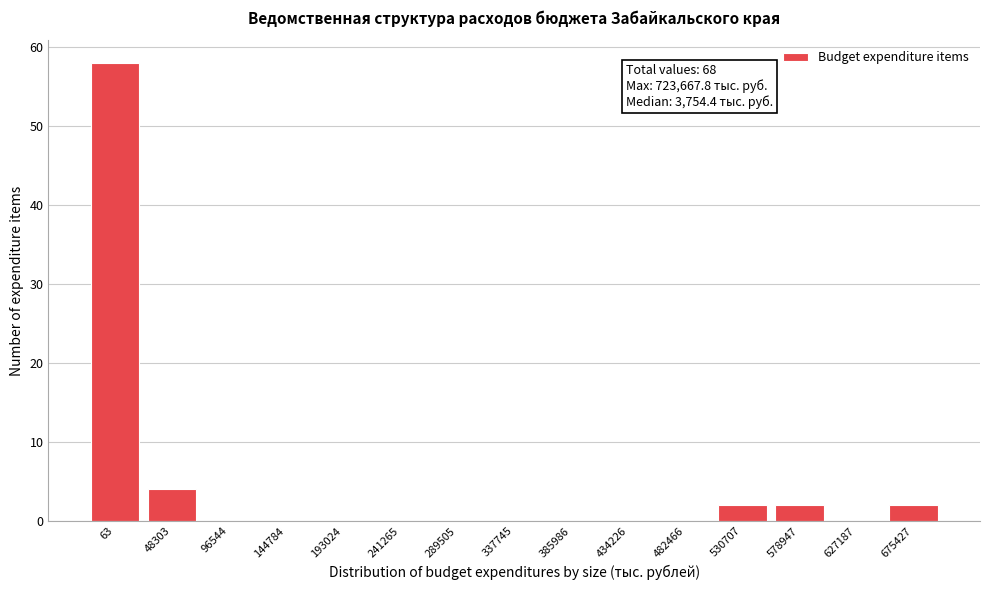

Reading left to right, what are all the values shown in this chart?

63=58	48303=4	96544=0	144784=0	193024=0	241265=0	289505=0	337745=0	385986=0	434226=0	482466=0	530707=2	578947=2	627187=0	675427=2